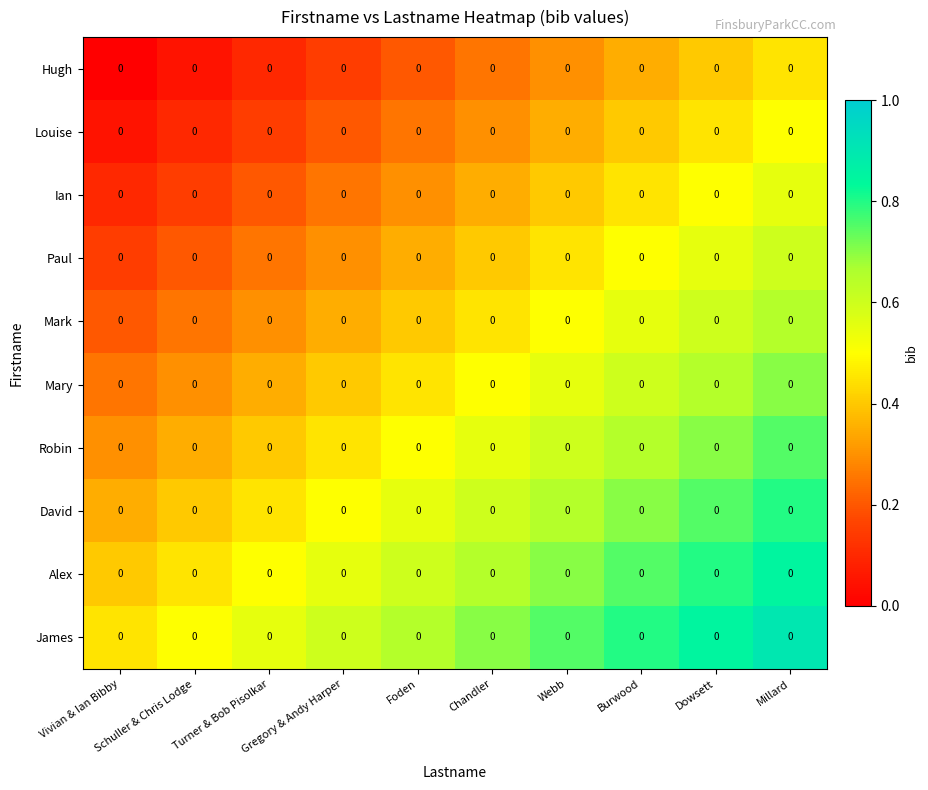

What is the highest value of the Ian series?

0.6